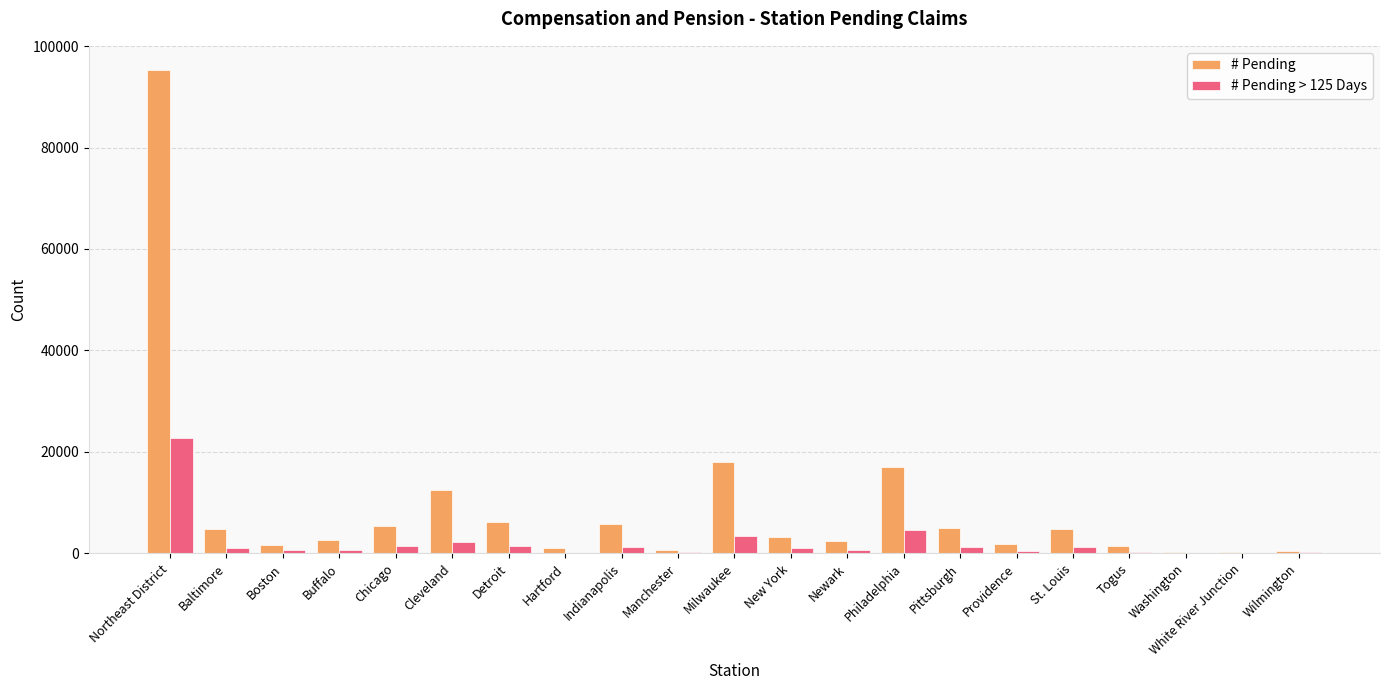

Count the number of data series in this chart.

2